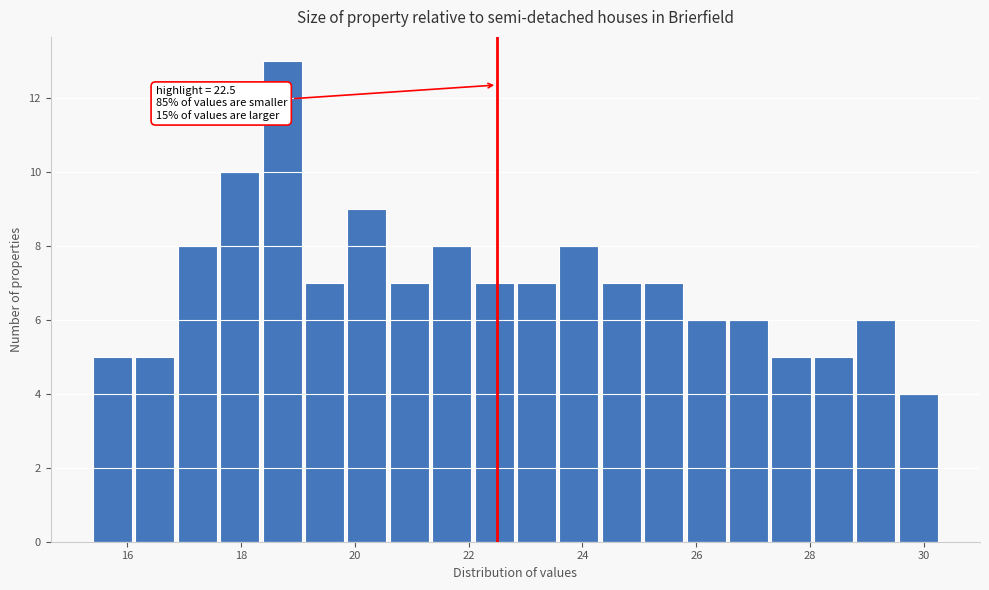

Around what value on the x-axis is the tallest bar? Give the approximate position of its centre, as read against the axis.

18.8